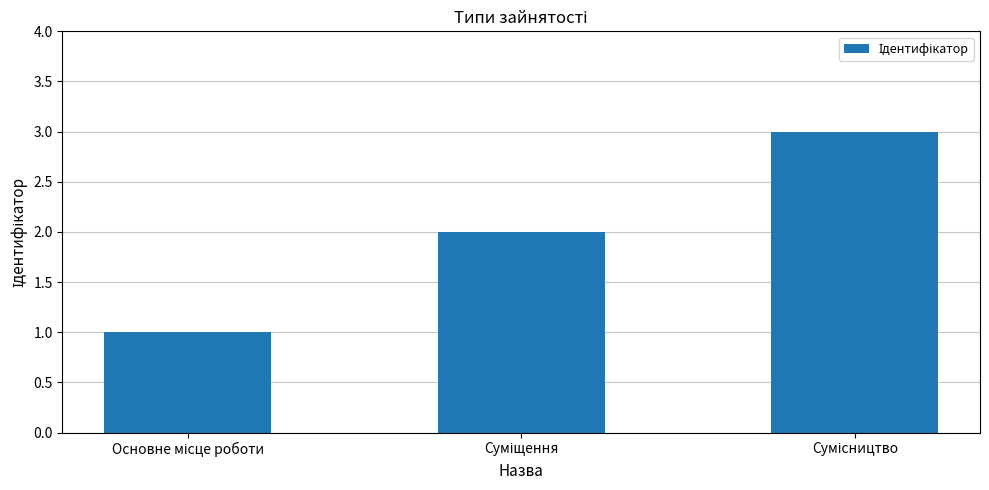

What is the maximum value shown in the chart?

3